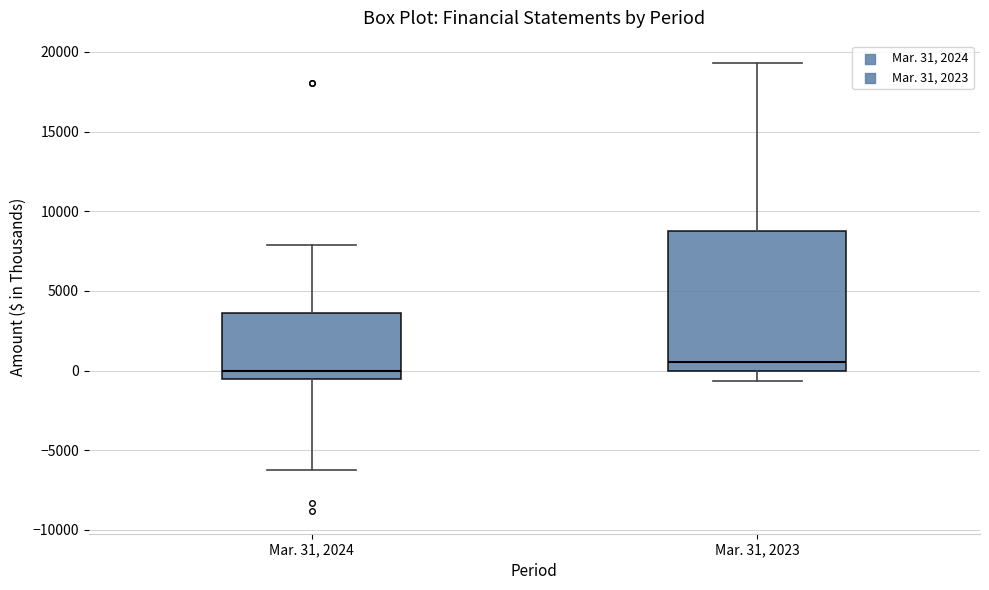

Reading left to right, transcribe this box plot: for each box, give where its median line is, the range the box spans, and where its two whiskers end, as read against the y-axis. The values are not printed on the chart, so give them approximately, as read against the axis.

Mar. 31, 2024: median 0, box -500 to 3500, whiskers -6500 to 8000
Mar. 31, 2023: median 500, box 0 to 9000, whiskers -500 to 19500